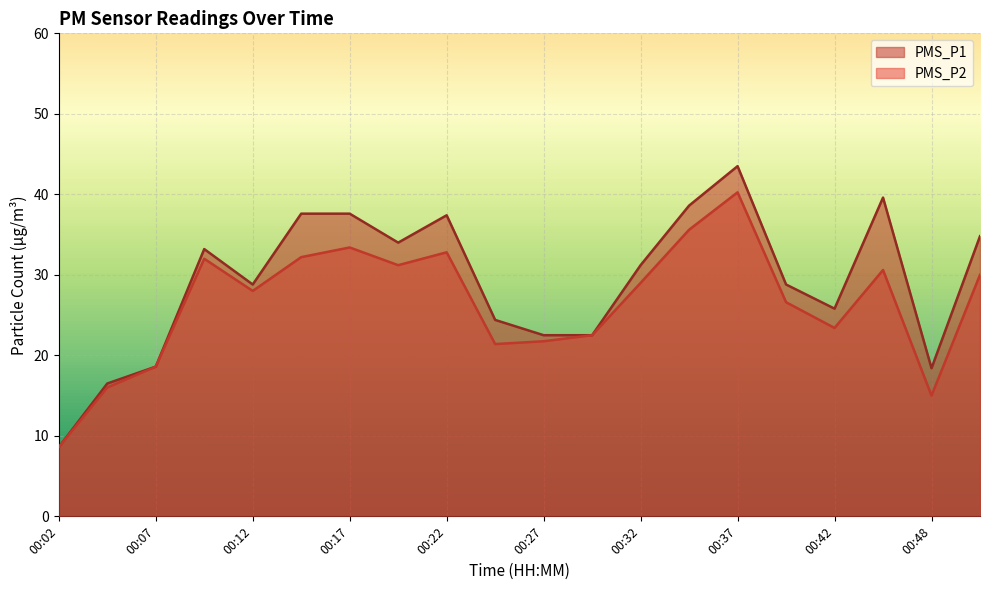

Rank the series by their average value, from highest to lowest.

PMS_P1, PMS_P2